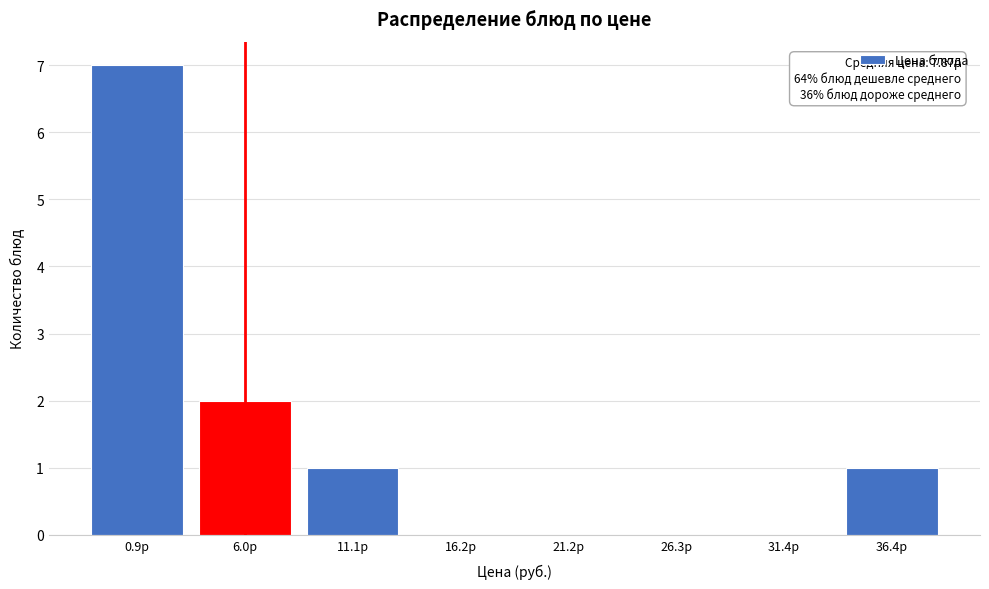

Reading left to right, what are all the values shown in this chart?

0.9р=7	6.0р=2	11.1р=1	16.2р=0	21.2р=0	26.3р=0	31.4р=0	36.4р=1